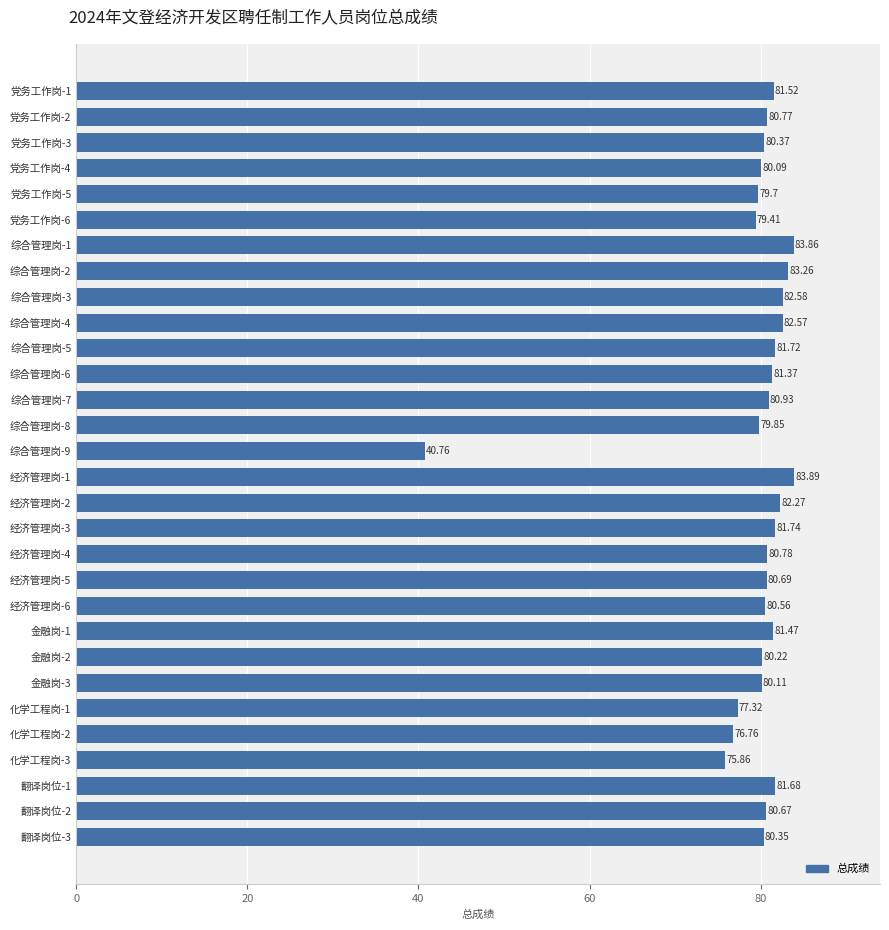

Count the number of categories in the chart.

30